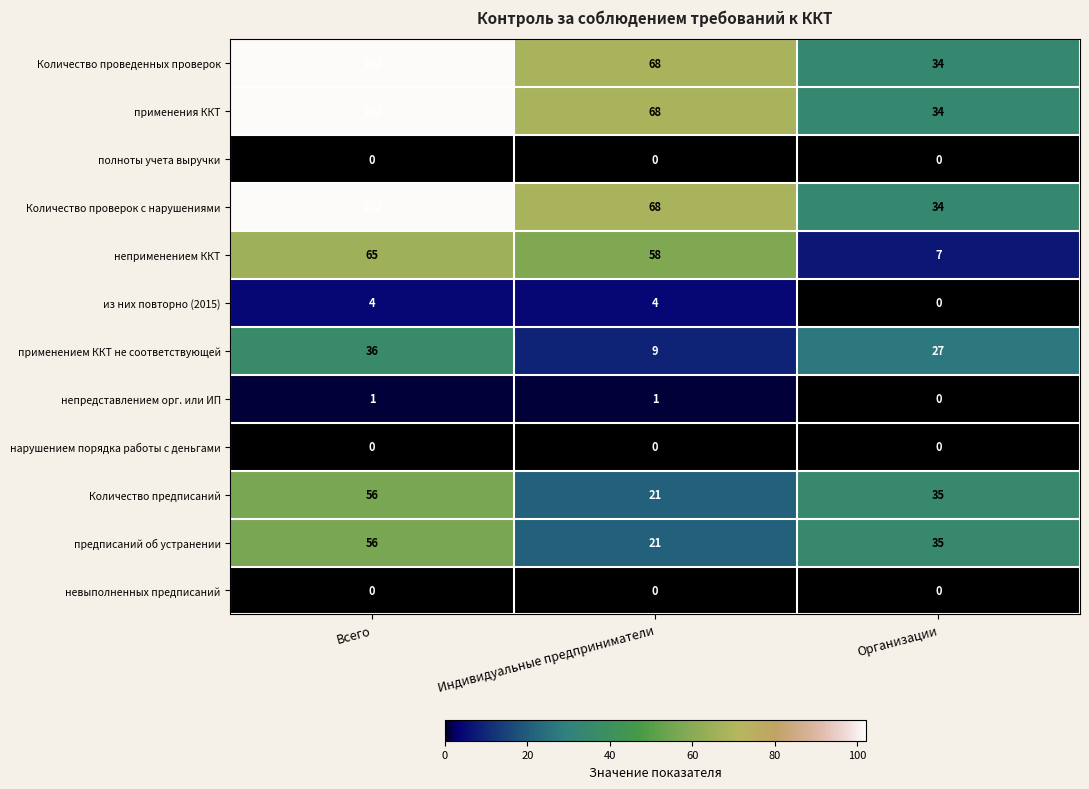

What is the difference between the применения ККТ values at Всего and Индивидуальные предприниматели?

34